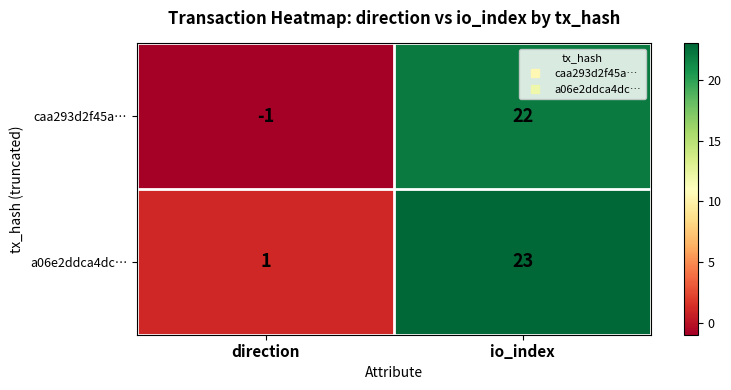

Where is a06e2ddca4dc… nearest to the value 12?

direction